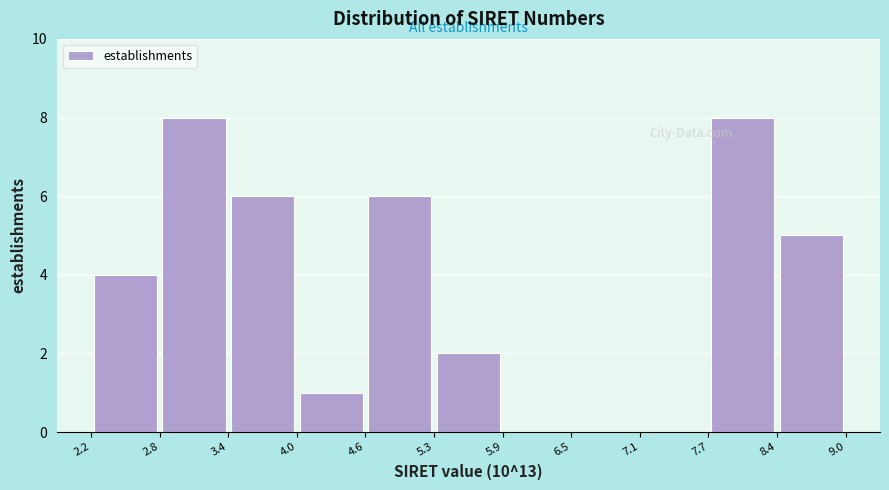

Reading left to right, transcribe this chart: for each bar, give the range it covers on the x-axis and its height. The values are not printed on the chart, so give them approximately, as read against the axis.

2.2 to 2.8: 4
2.8 to 3.4: 8
3.4 to 4.0: 6
4.0 to 4.6: 1
4.6 to 5.3: 6
5.3 to 5.9: 2
5.9 to 6.5: 0
6.5 to 7.1: 0
7.1 to 7.7: 0
7.7 to 8.4: 8
8.4 to 9.0: 5